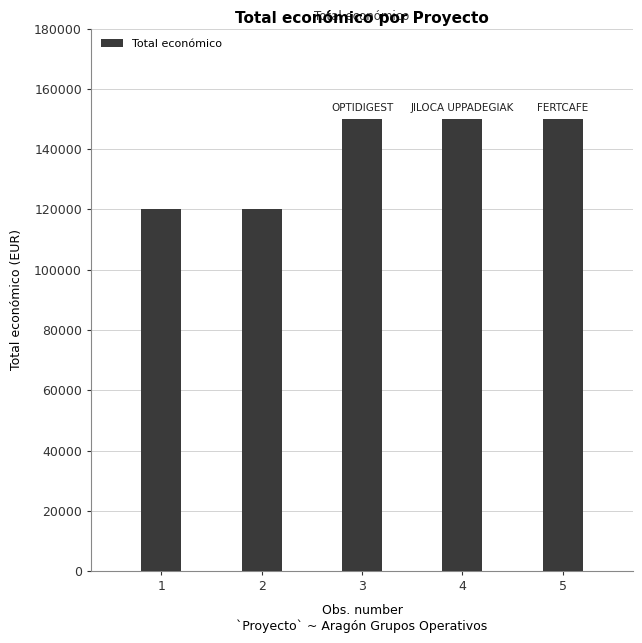

What is the difference between the values at 4 and 2?

30000